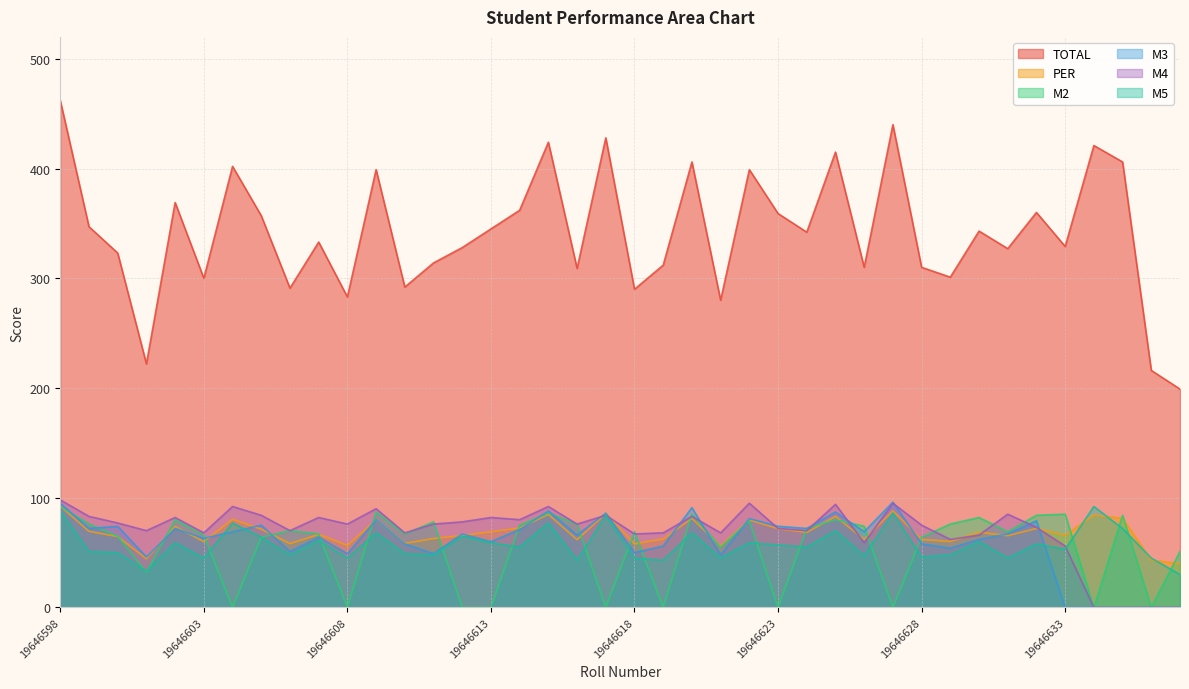

What are all the series names shown in the legend?

TOTAL, PER, M2, M3, M4, M5